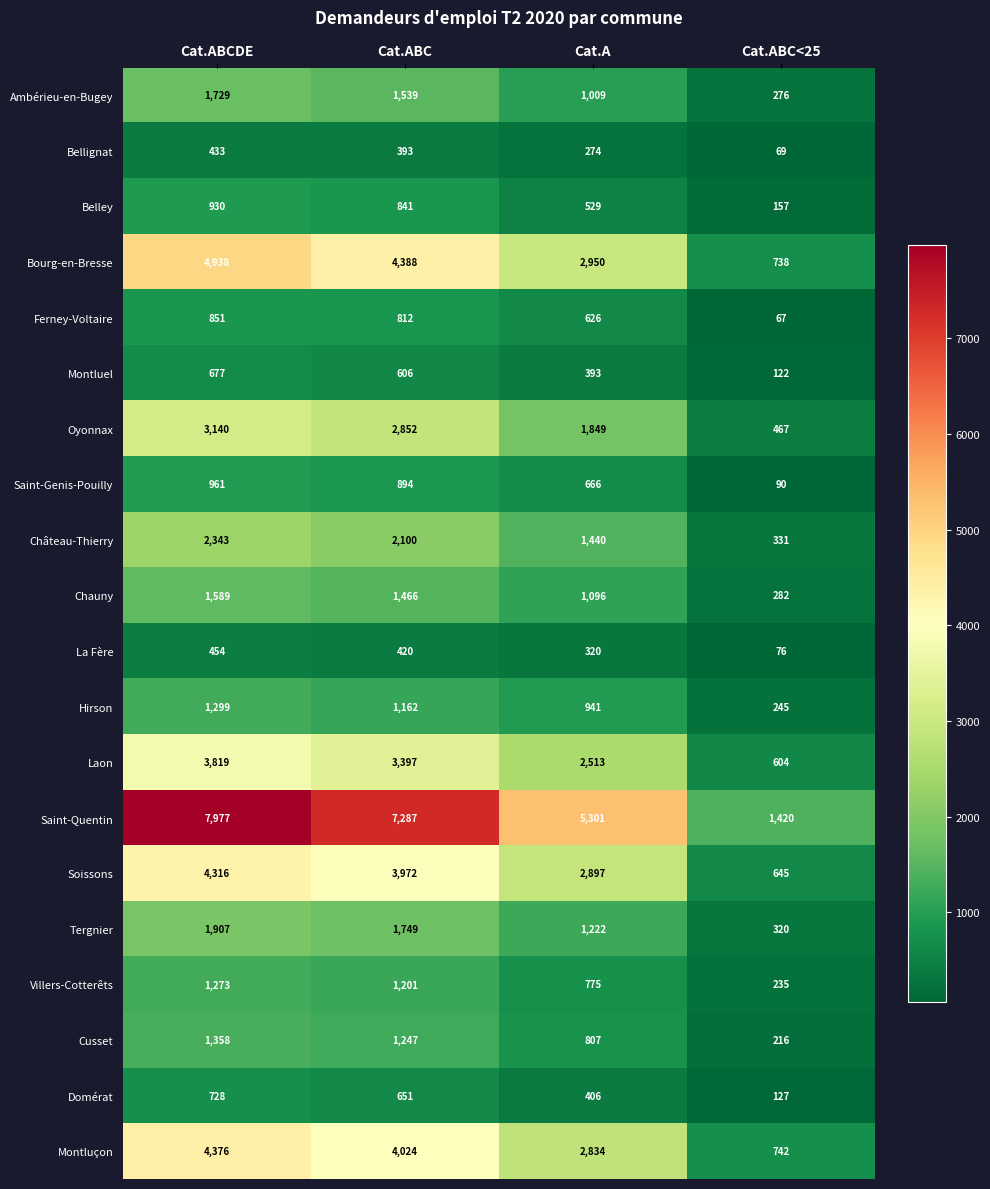

Which series has the largest total across all categories?

Saint-Quentin